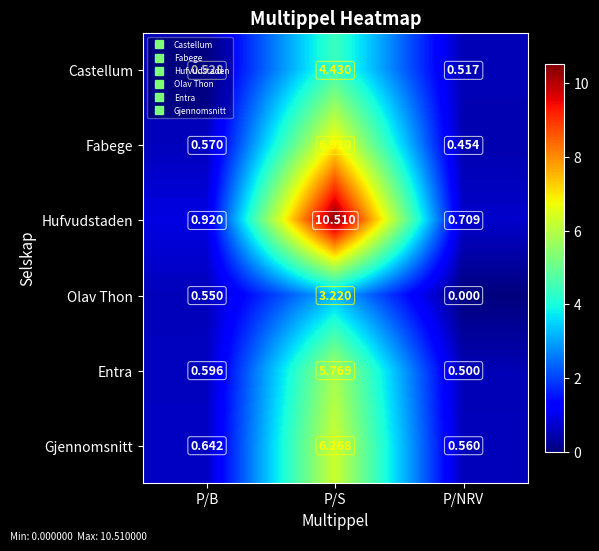

At which category is the sum across all series the highest?

P/S